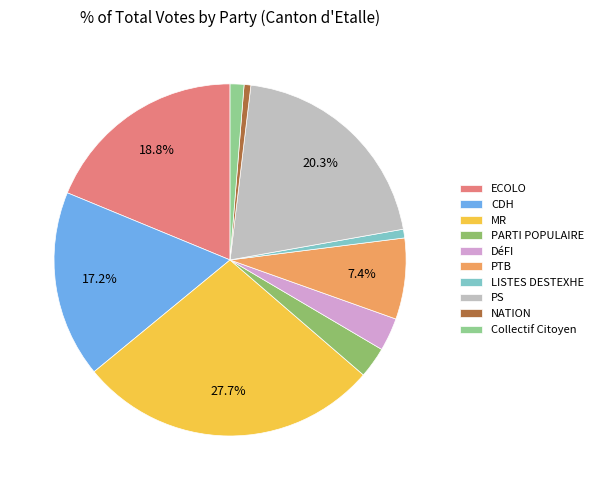

Which category has the biggest portion of the pie?

MR